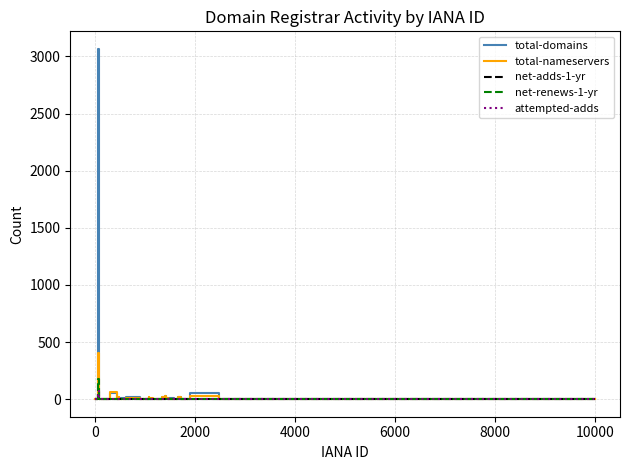

Which series has the widest spread of values?

total-domains